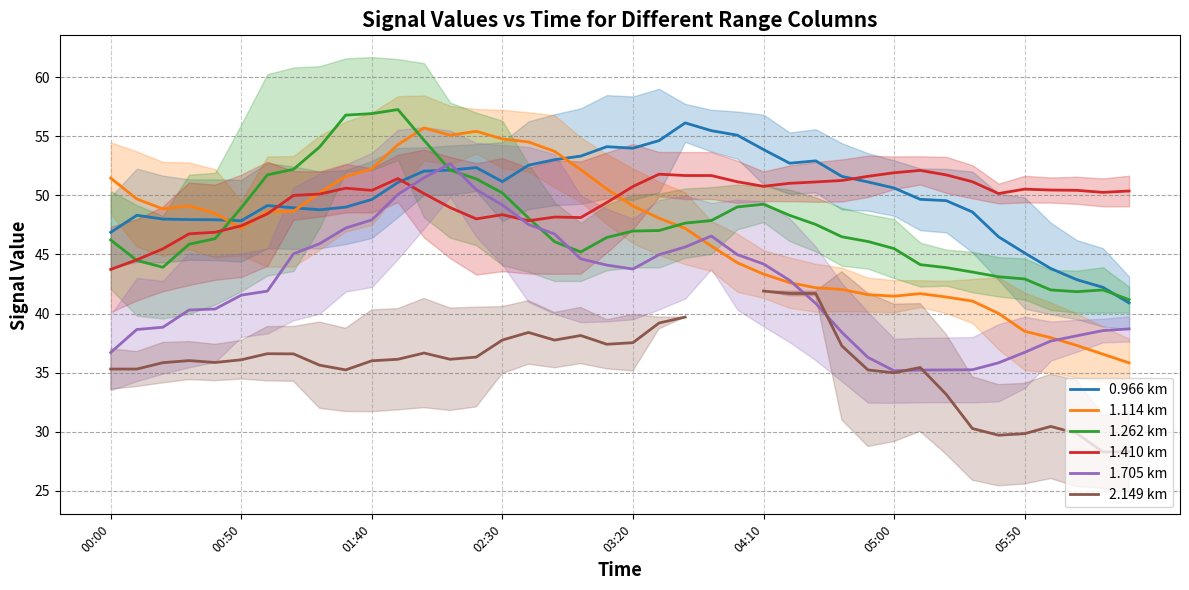

Does the chart display data point markers on the line(s)?

No